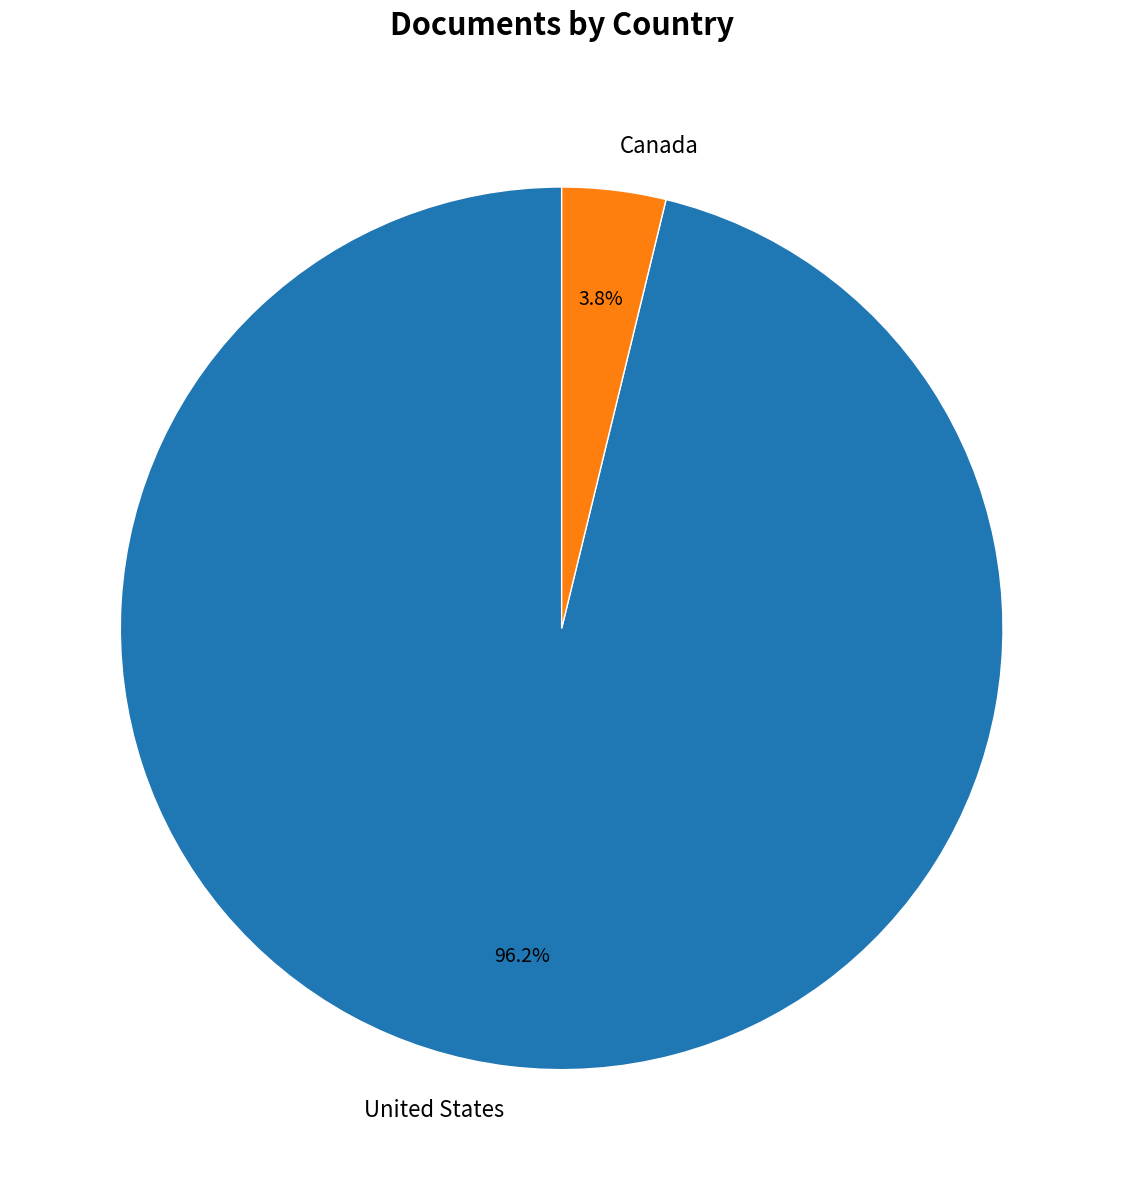

What is the smallest slice in the pie chart?

Canada